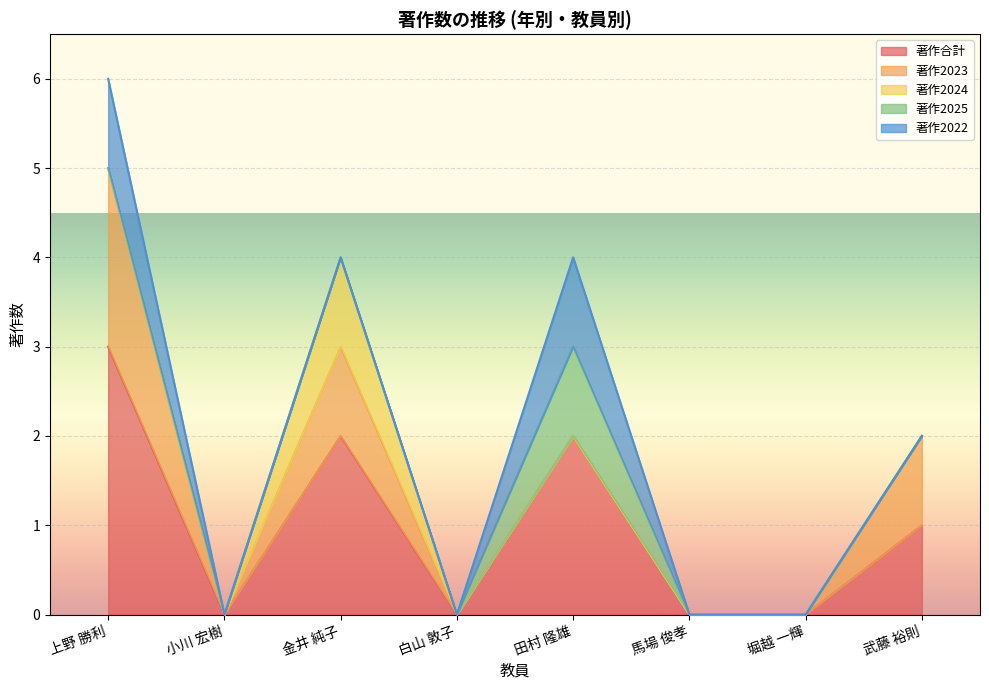

How many data points in 著作2023 are above 0?

3